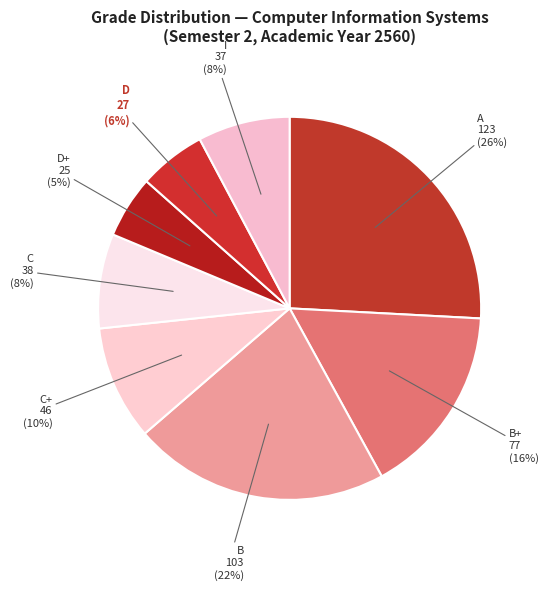

The D+ slice represents 5% of the pie. True or false?

True